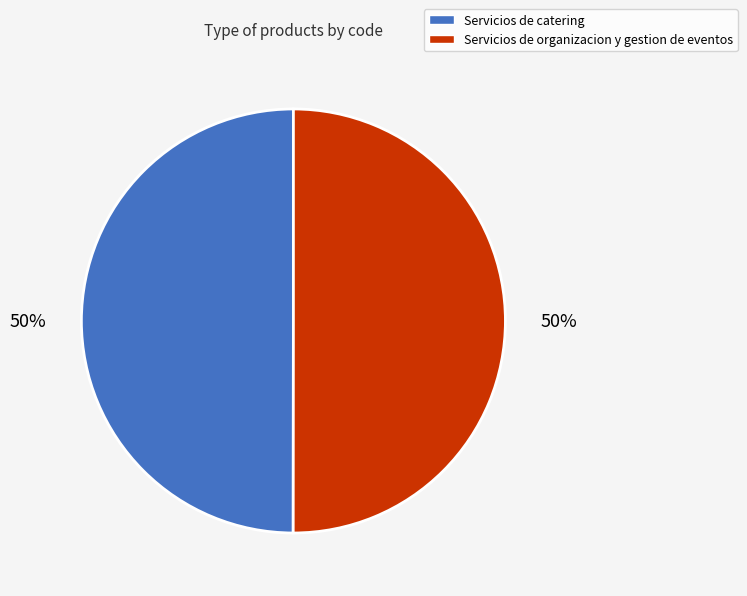

Approximately how many times larger is the value at Servicios de organizacion y gestion de eventos compared to Servicios de catering?

1.0